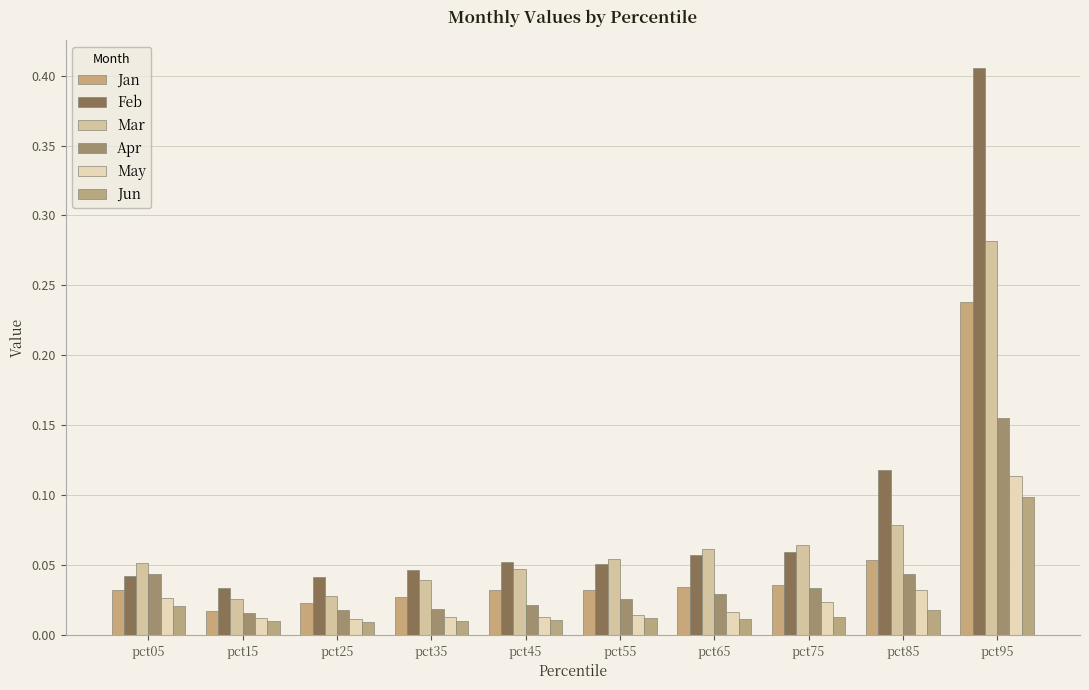

What is the highest value of the May series?

0.1